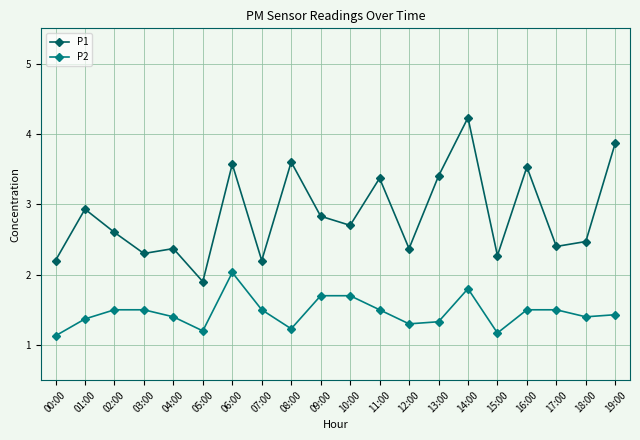

True or false: P2 and P1 intersect in this chart.

False